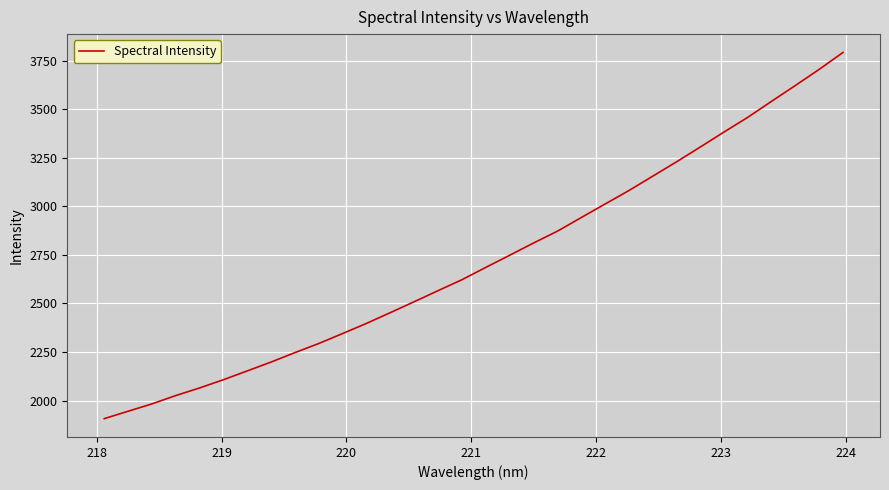

What is the smallest value displayed?

1906.6